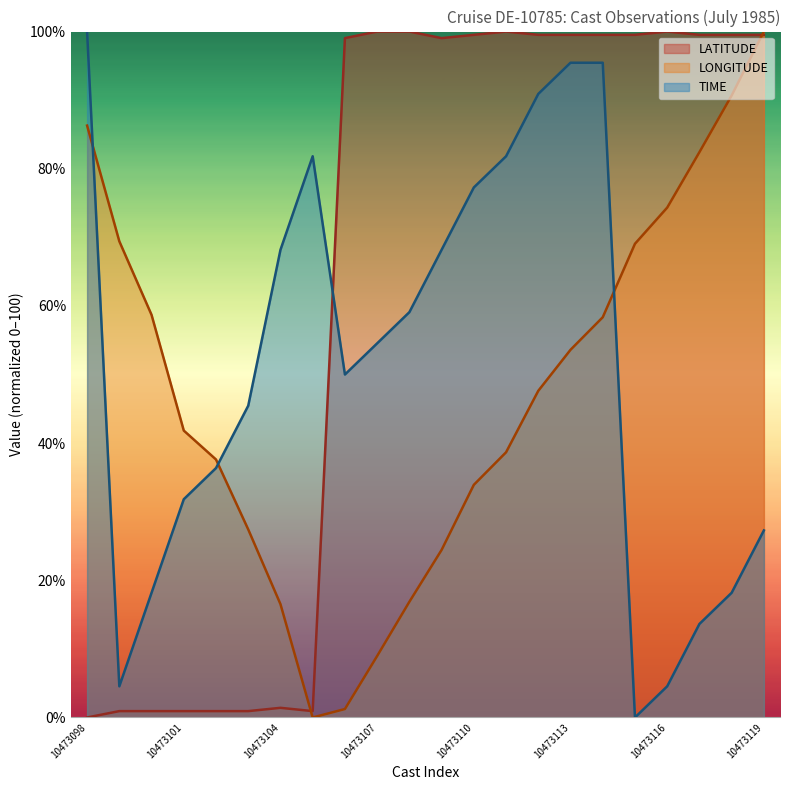

How many data points does each series have?

22